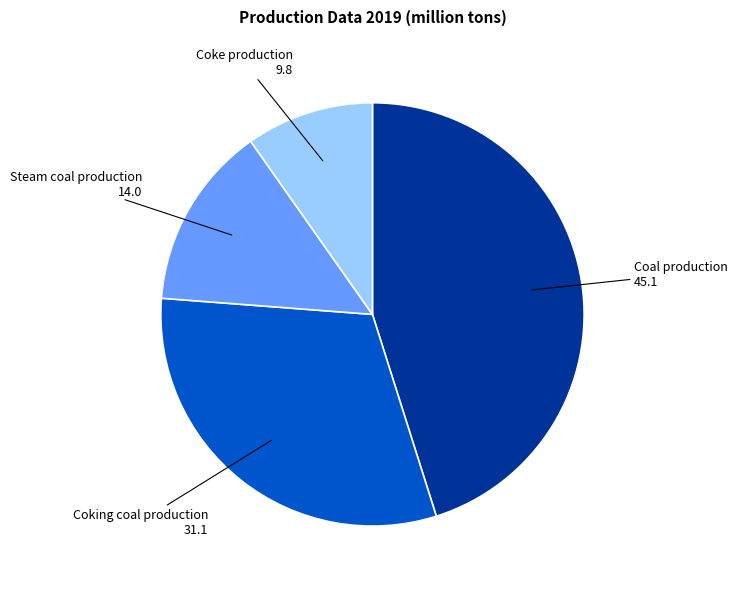

Between Coal production and Coking coal production, which is larger?

Coal production